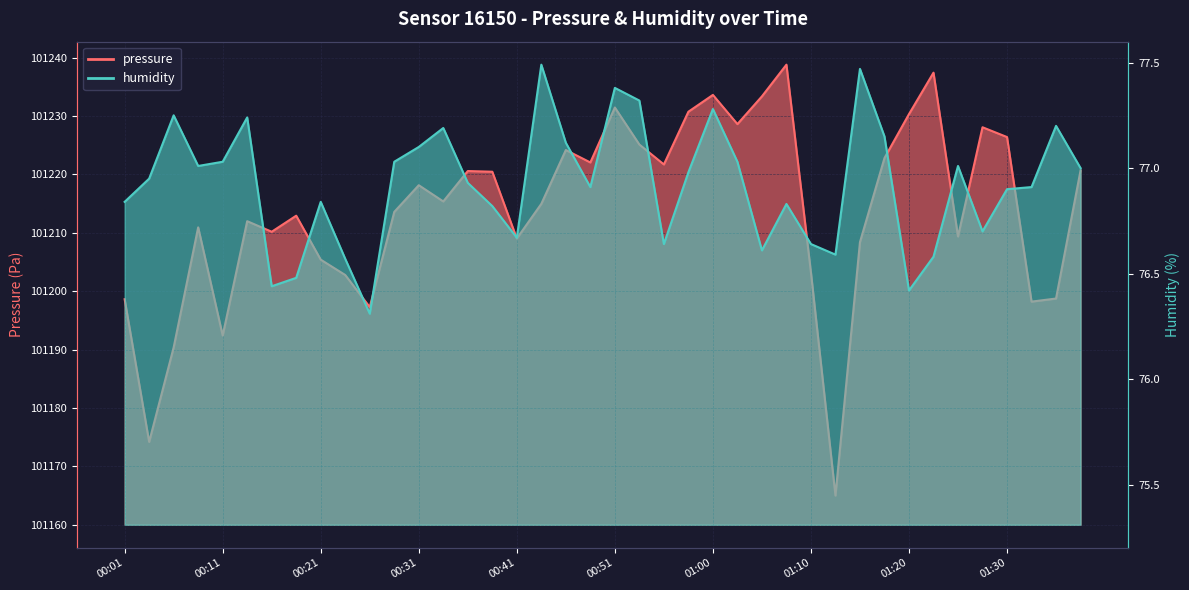

What is the average value of the pressure series?

101213.9